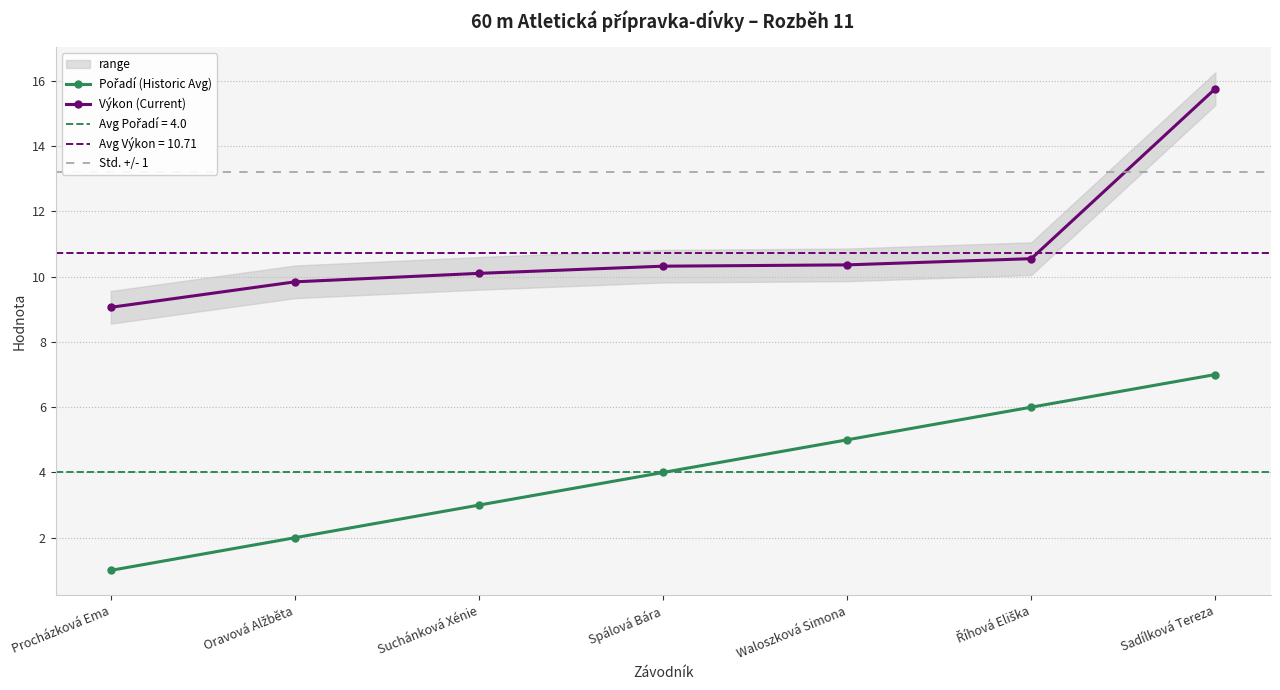

What is the total value across all series at Suchánková Xénie?

13.1